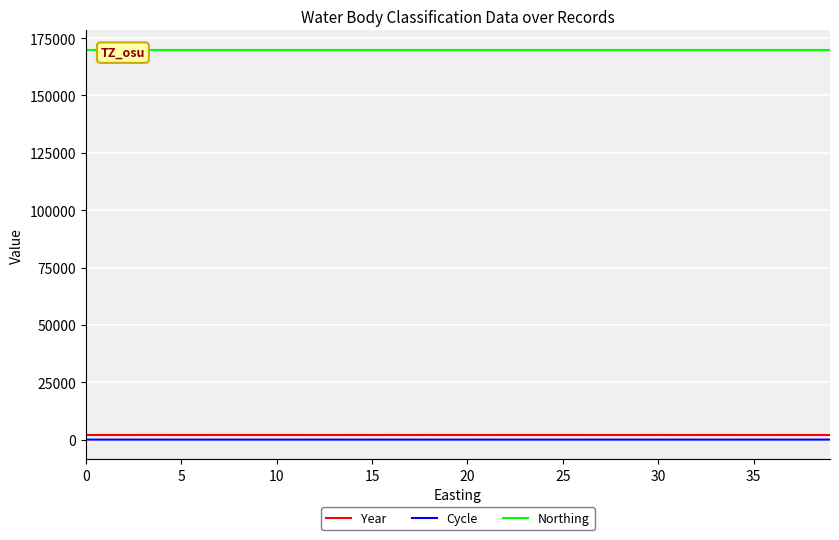

What is the difference between the Year values at 0 and 18?

4